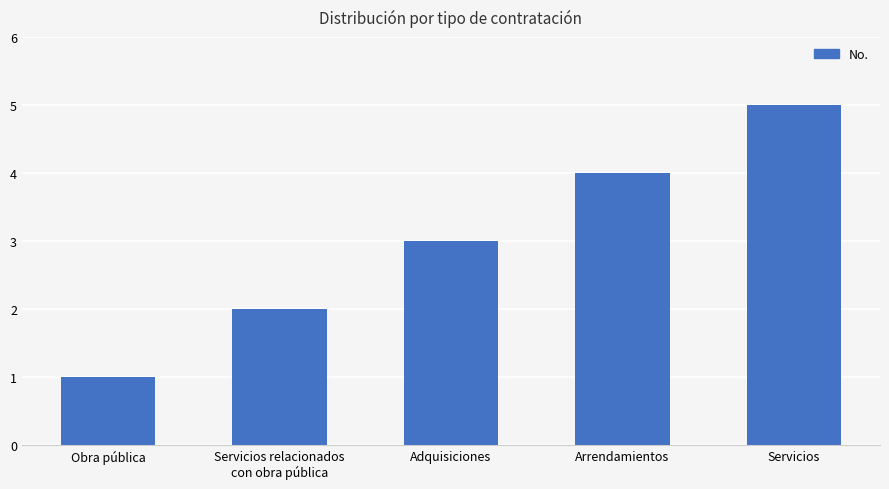

What is the difference between the maximum and minimum values?

4